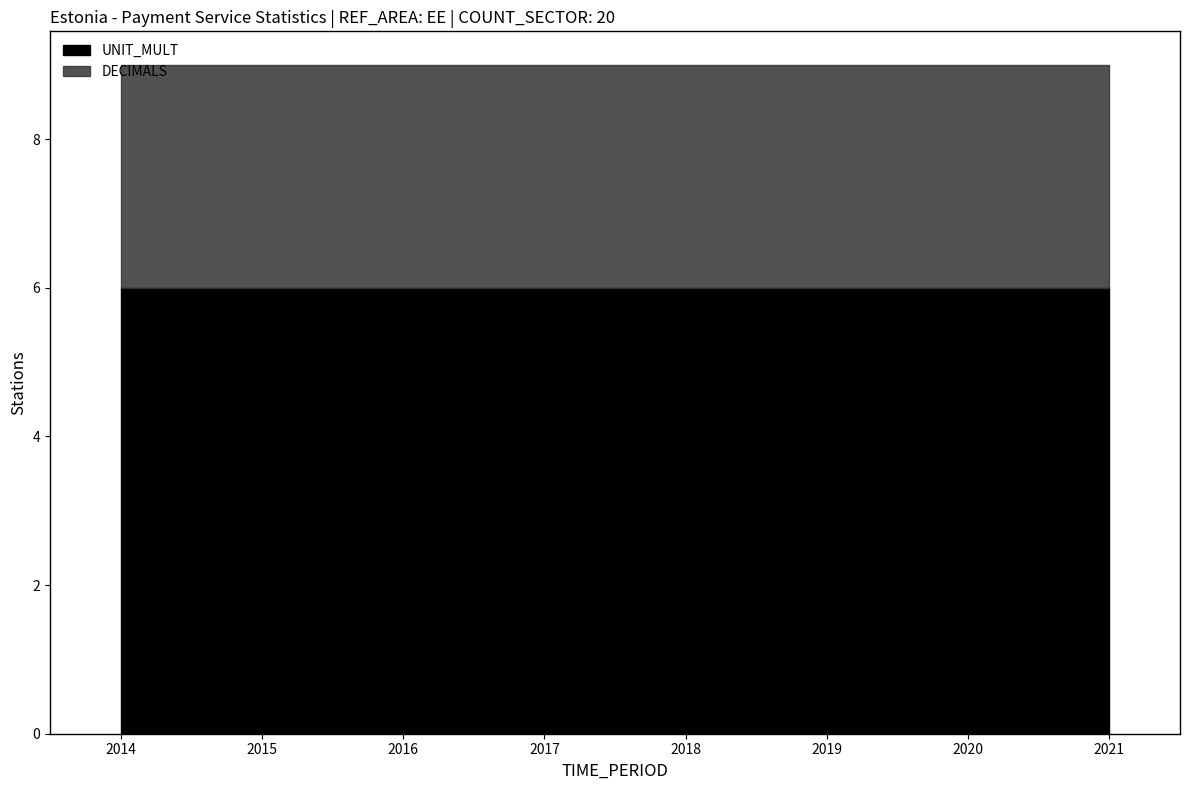

The value of DECIMALS at 20 is 3. True or false?

True